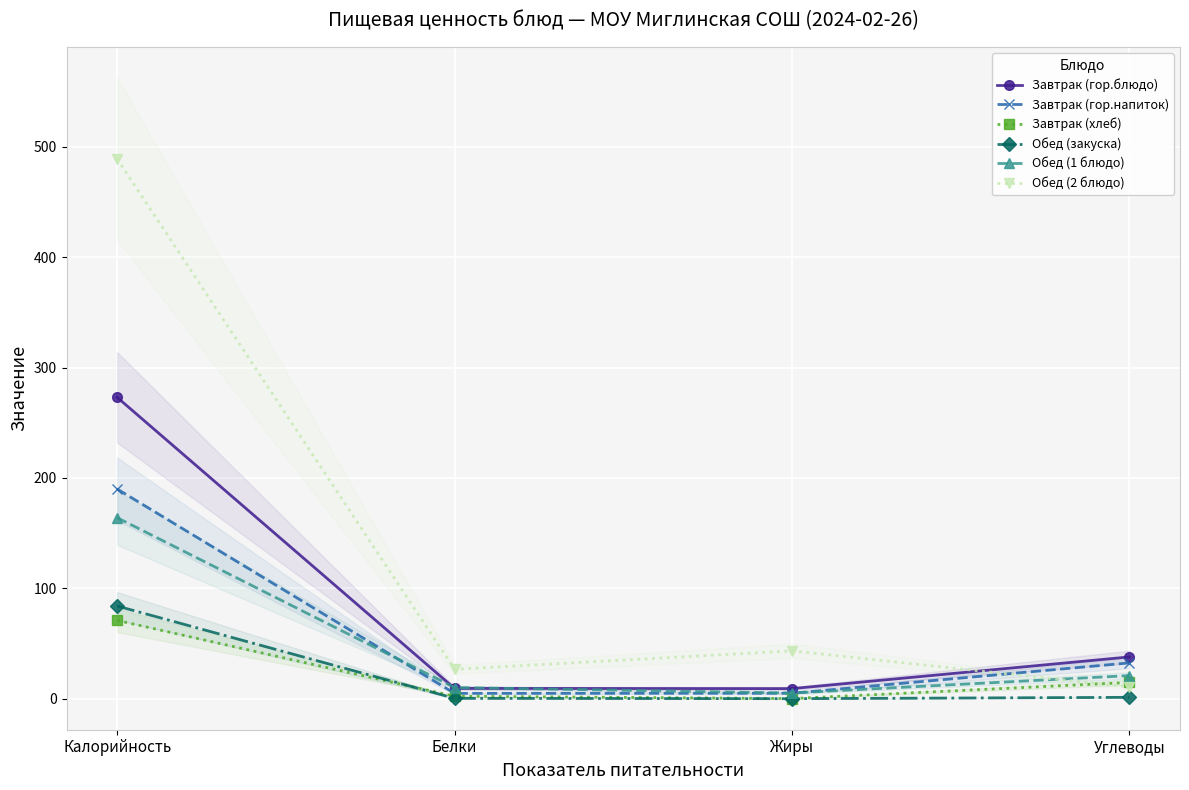

What is the label of the 1st point from the right?

Углеводы